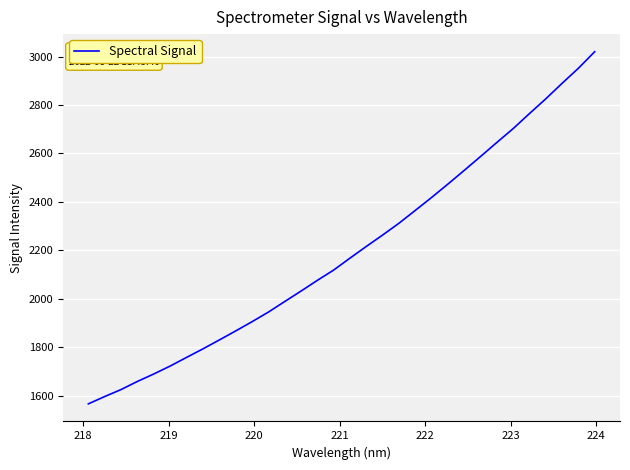

What is the smallest value displayed?

1566.5